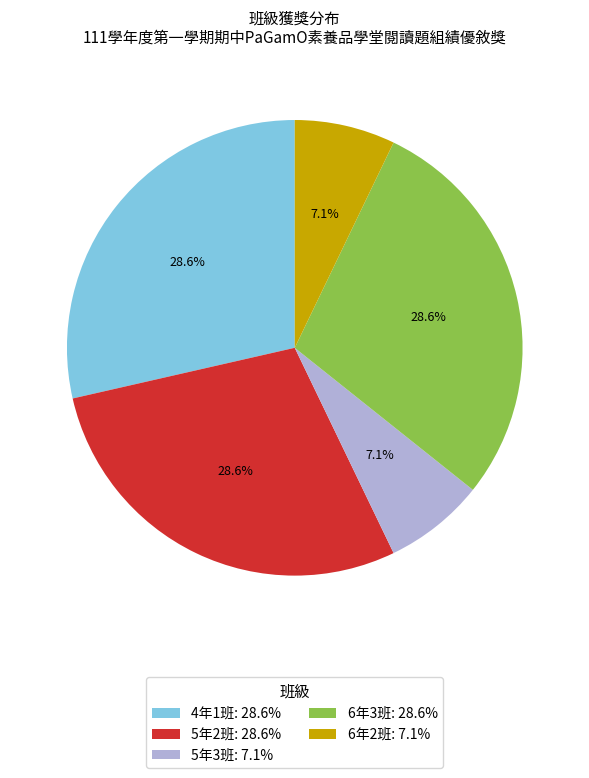

Is there any slice that represents more than half of the pie?

No